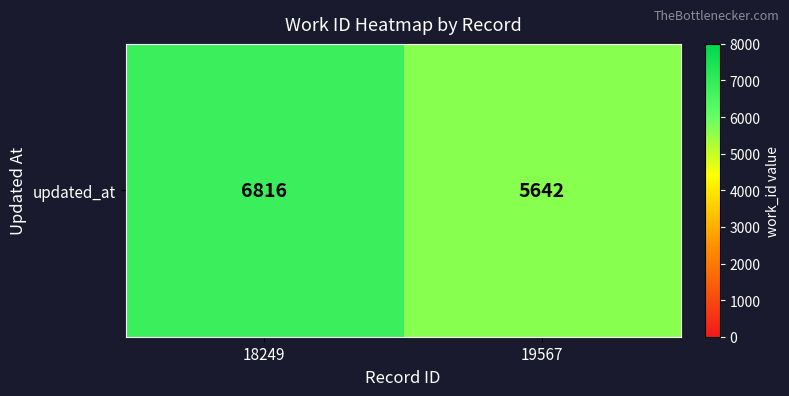

The chart shows a value of 6816 at 18249. True or false?

True